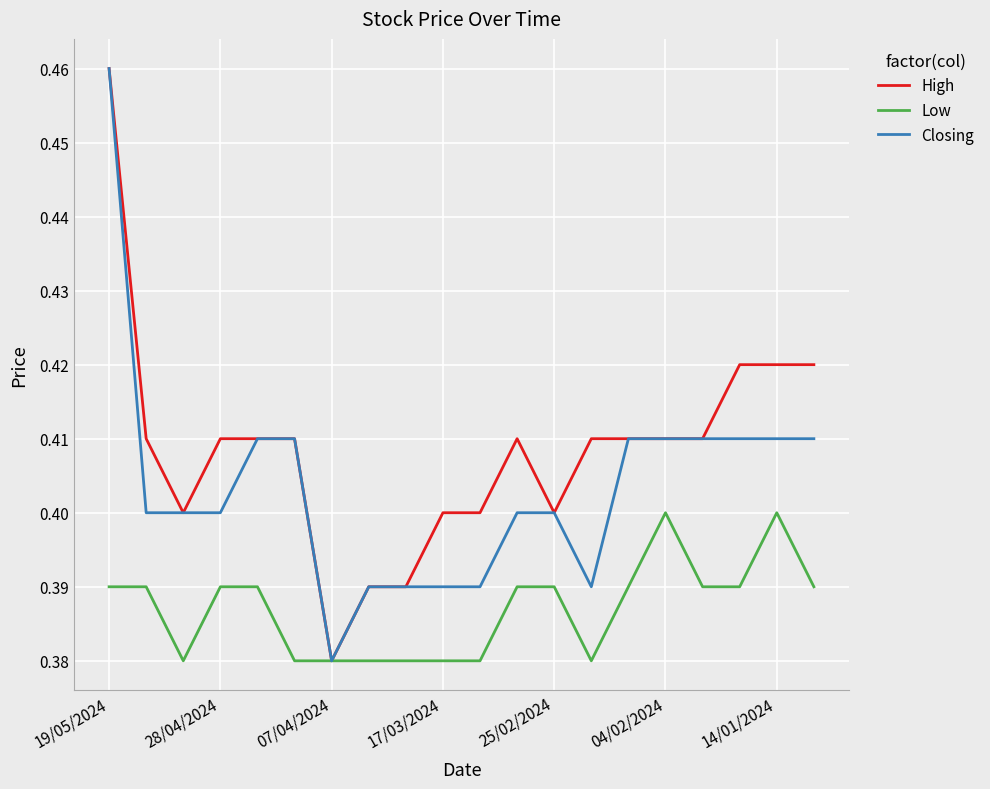

At how many categories does at least one series exceed 0?

20